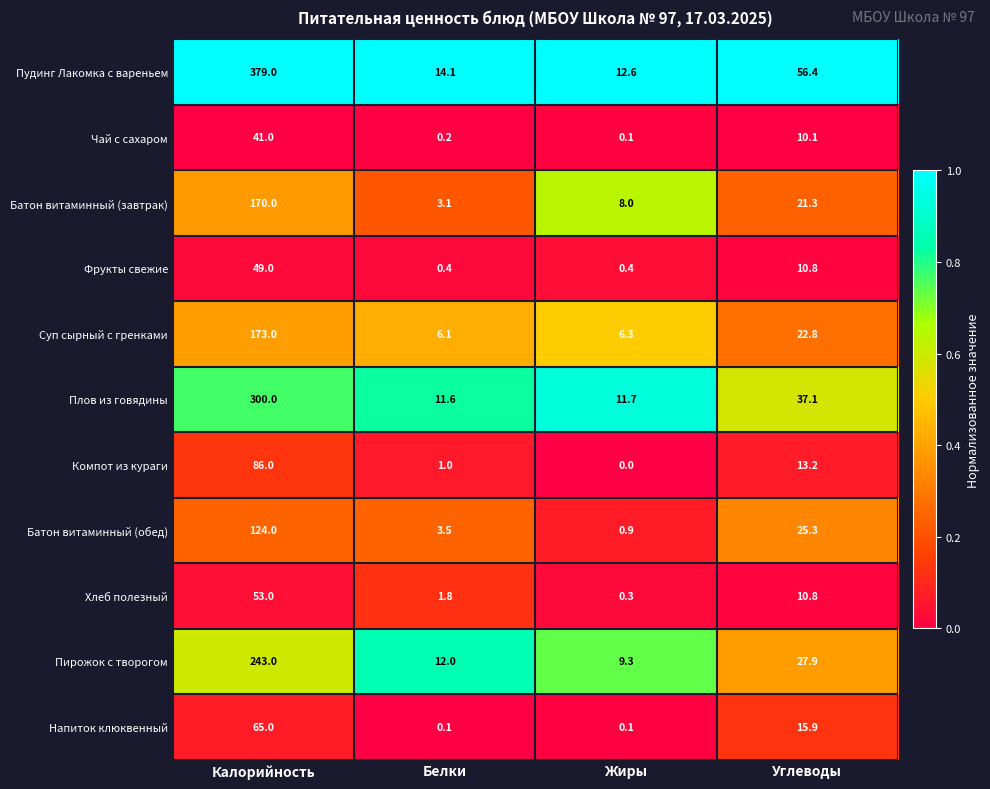

At Белки, list the series in order from smallest to largest.

Напиток клюквенный, Чай с сахаром, Фрукты свежие, Компот из кураги, Хлеб полезный, Батон витаминный (завтрак), Батон витаминный (обед), Суп сырный с гренками, Плов из говядины, Пирожок с творогом, Пудинг Лакомка с вареньем